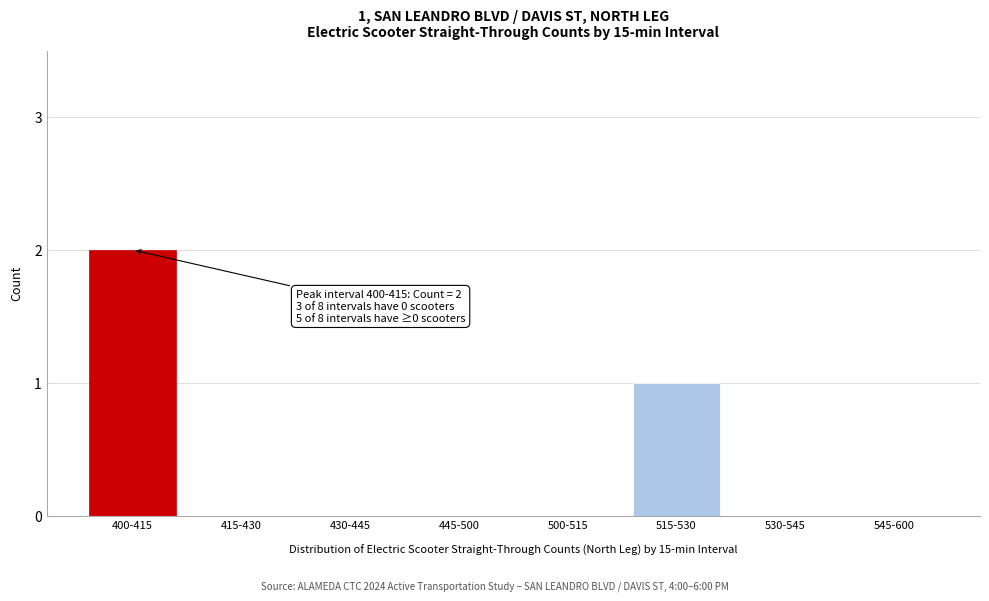

Reading left to right, list all the values displayed in this chart.

400-415=2	415-430=0	430-445=0	445-500=0	500-515=0	515-530=1	530-545=0	545-600=0